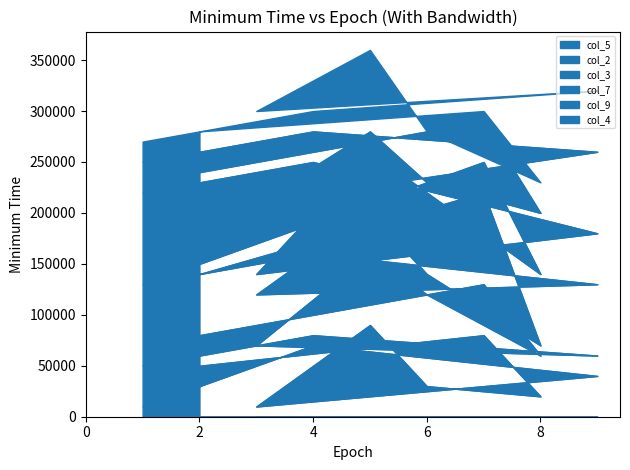

The col_7 series shows 8 at 6. True or false?

True